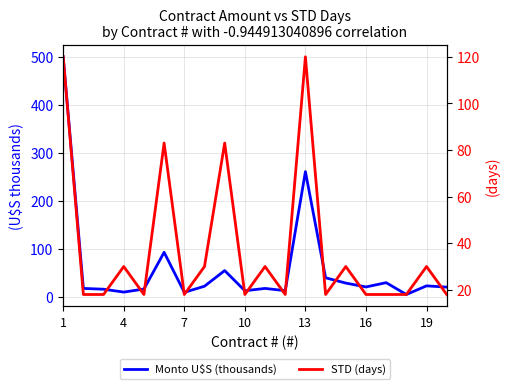

At how many categories does at least one series exceed 489?

1